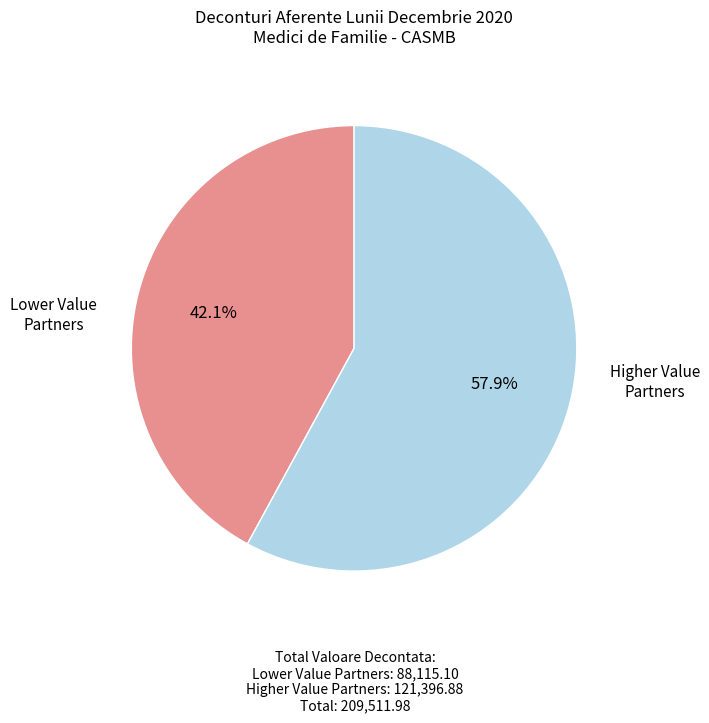

To the nearest percent, what is the difference between the largest and smallest slice percentages?

16%